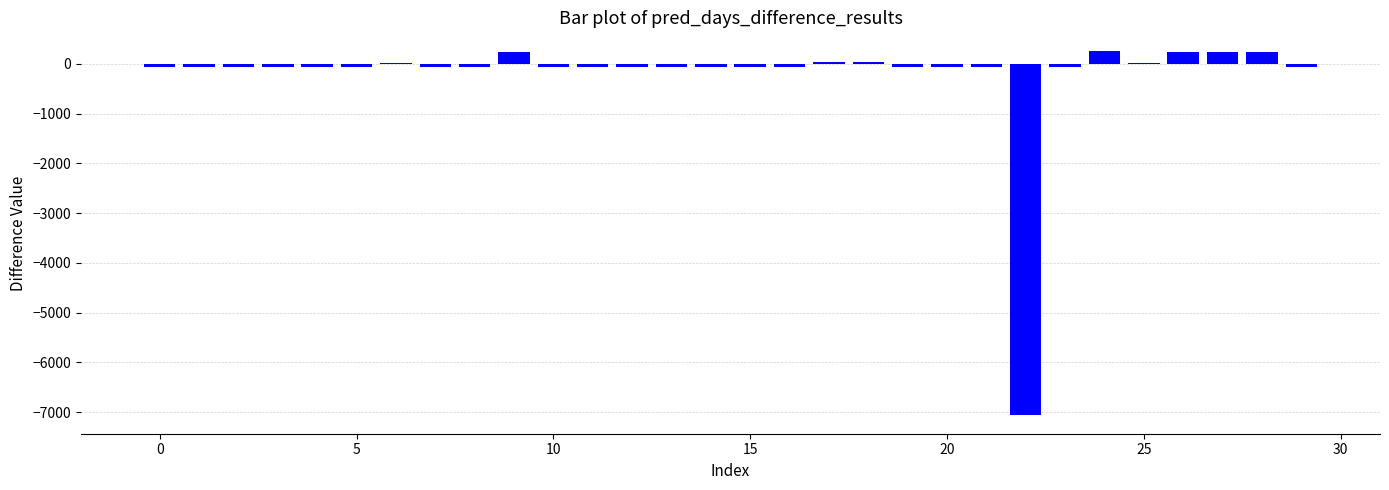

Count the number of values greater than -66.

11